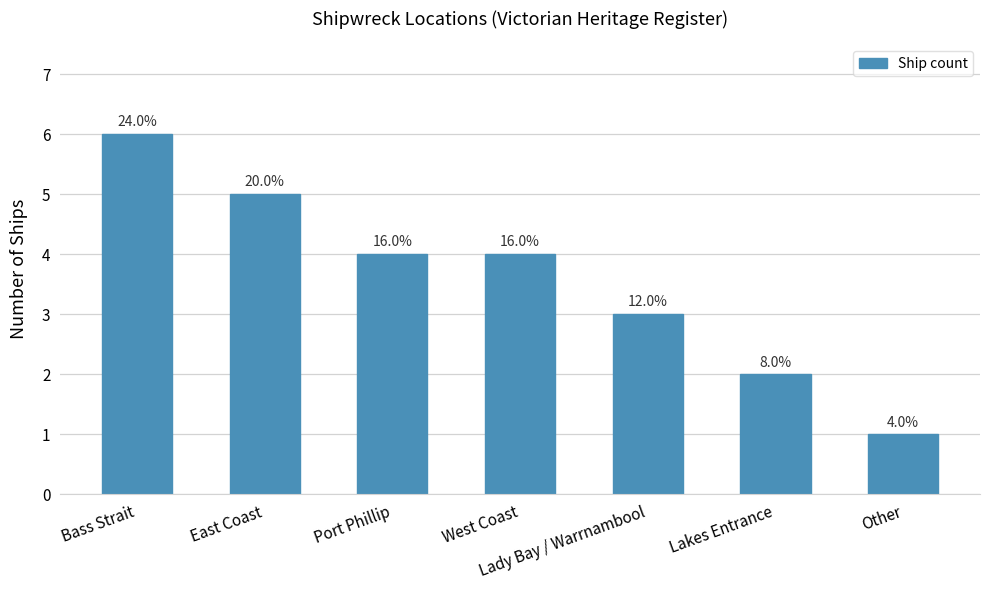

Count the values in the range 2 to 5.

5